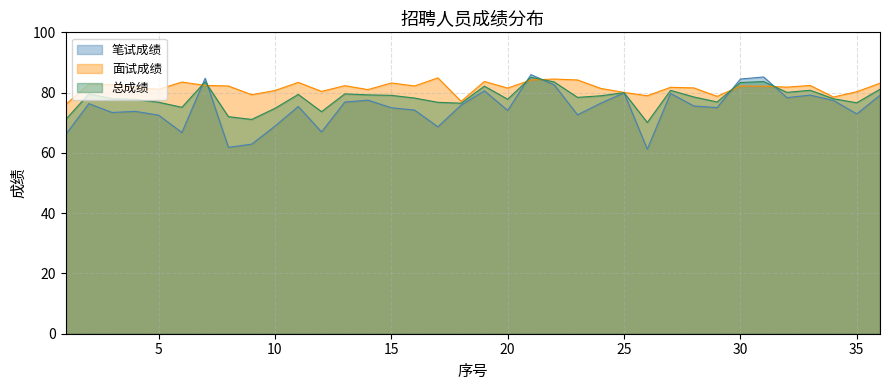

True or false: 面试成绩 has a value of 124.3 at 3.

False